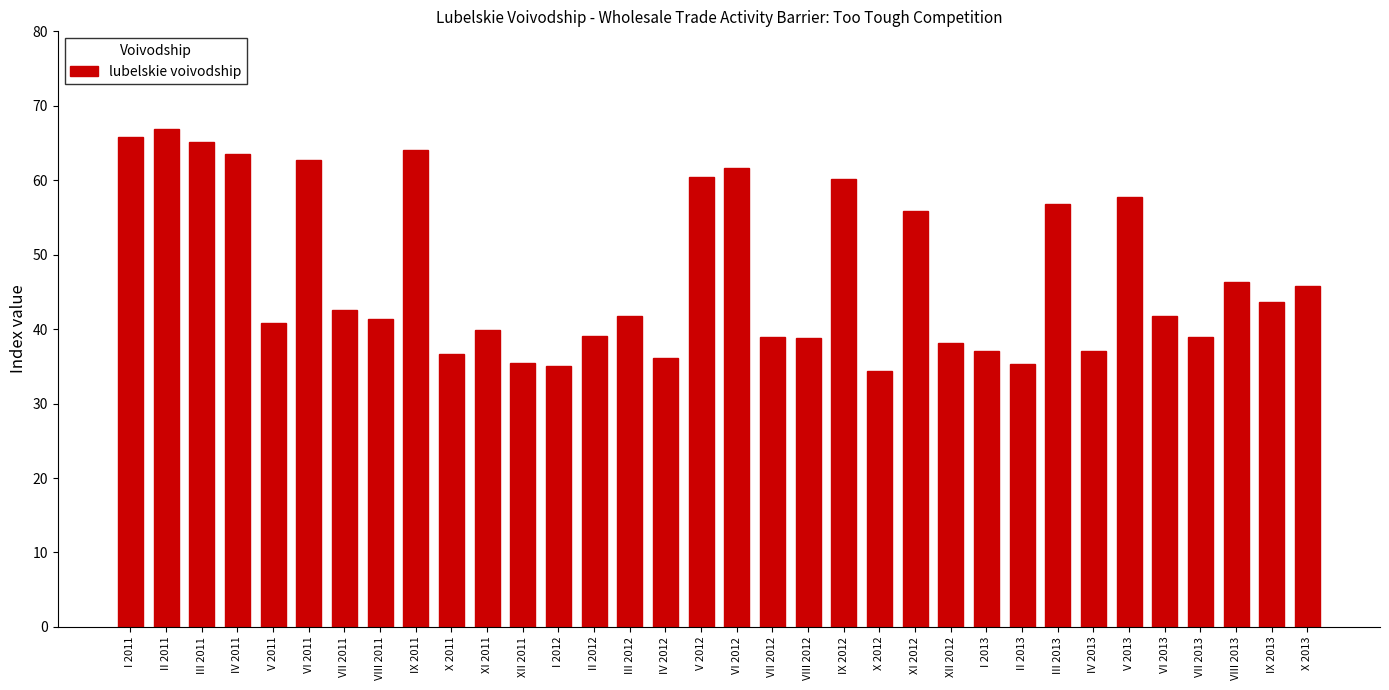

The chart shows a value of 41.3 at VIII 2011. True or false?

True